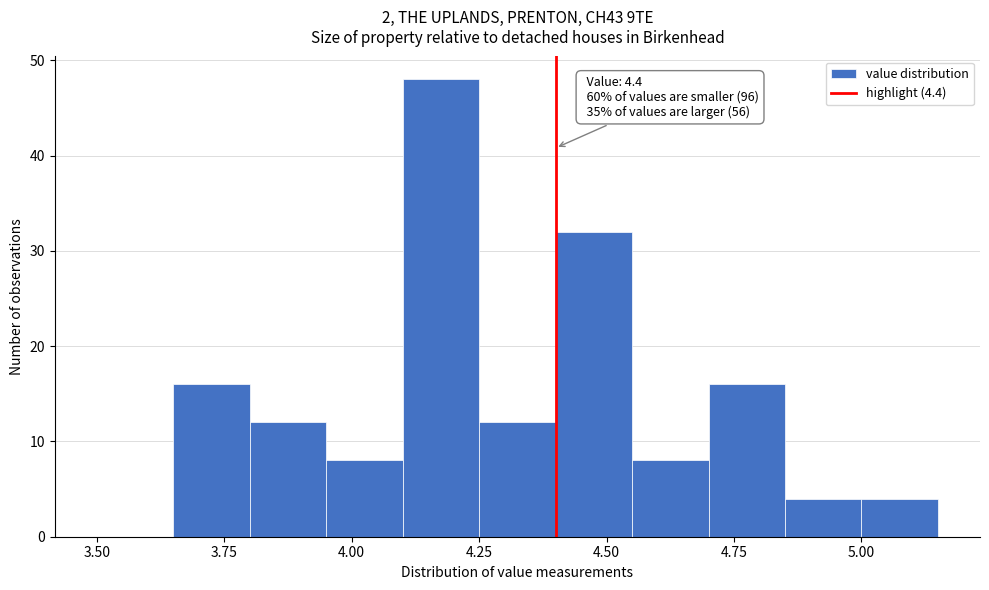

Read against the x-axis, roughly where is the centre of the tallest bar?

4.20